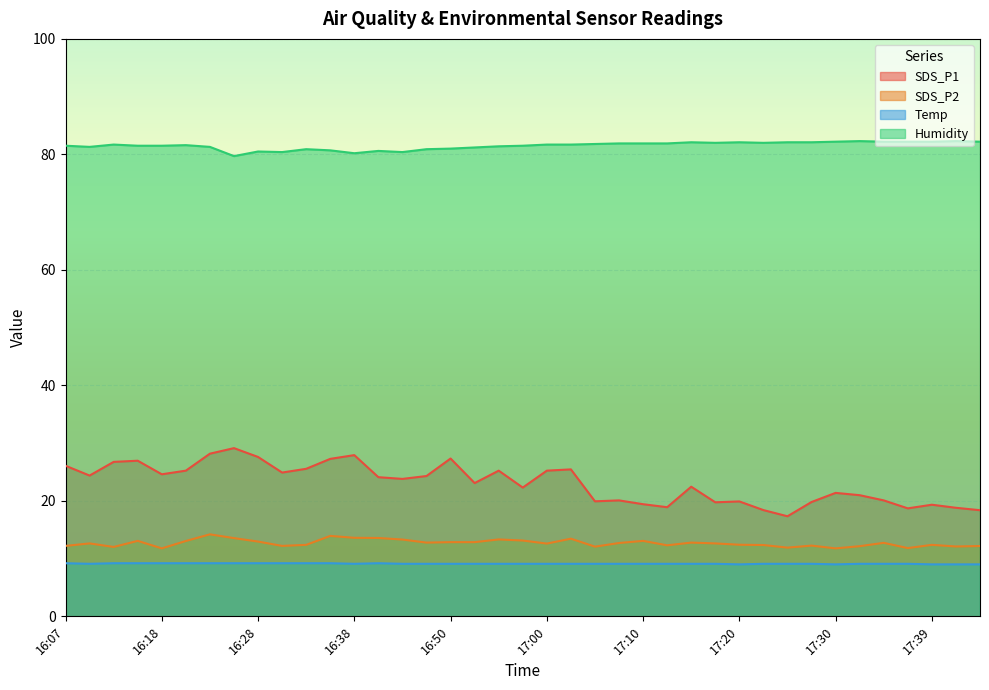

True or false: Humidity and SDS_P2 cross at least once.

False